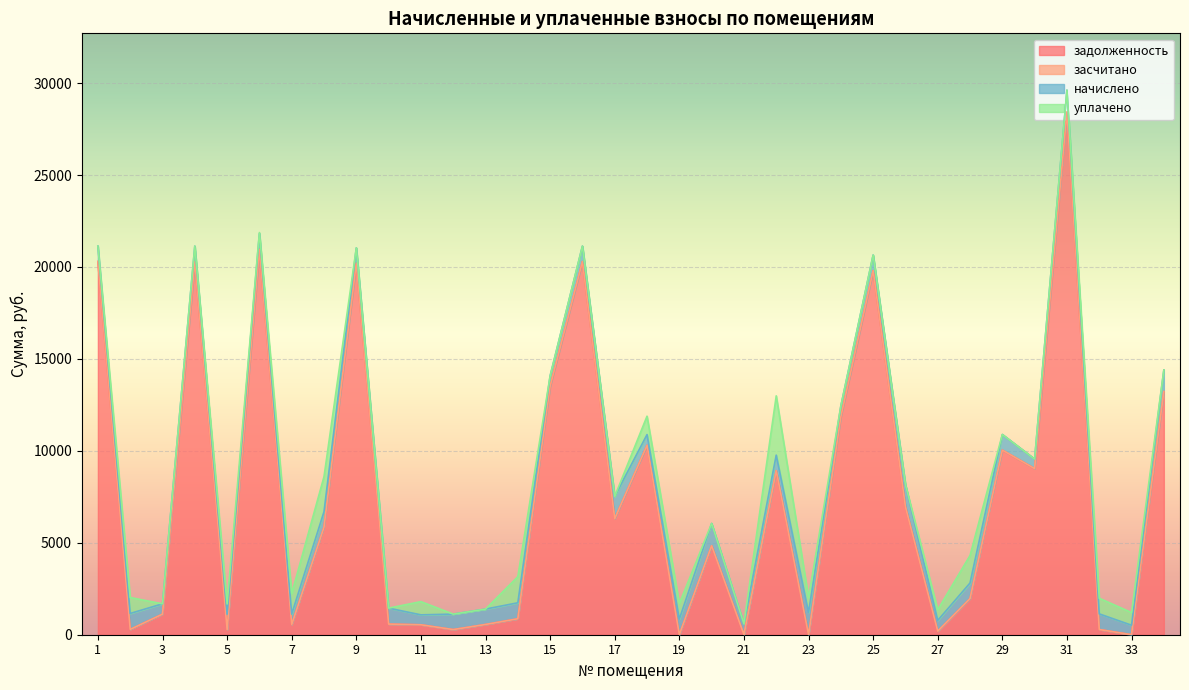

What is the difference between the highest and lowest values at 17?

6308.9